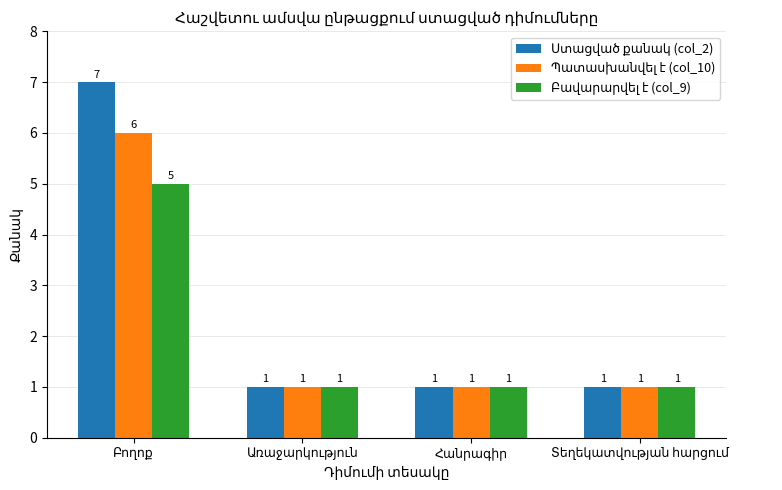

What is the average value of the Բավարարվել է (col_9) series?

2